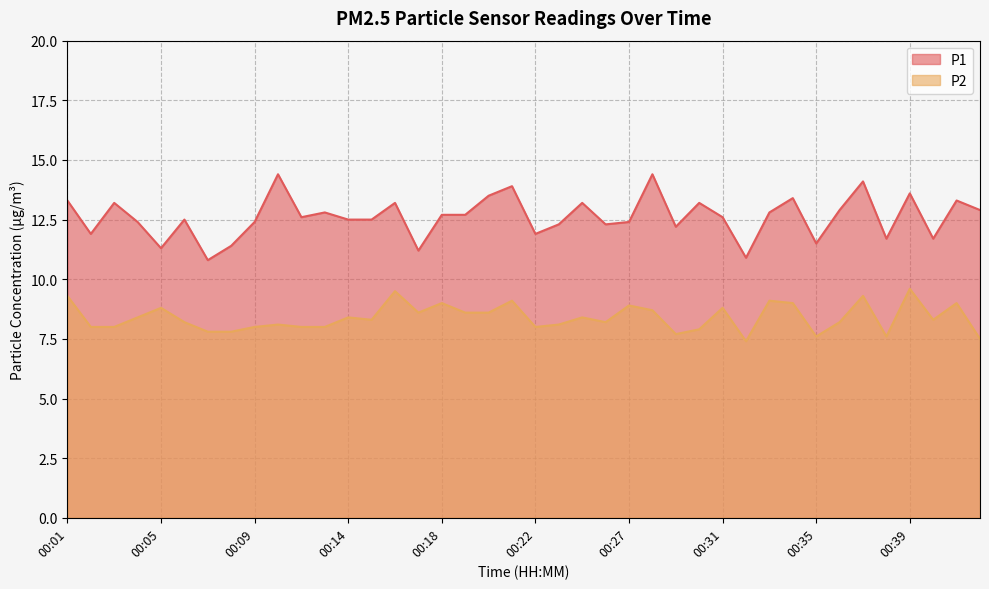

What is the sum of the P1 values at 00:25 and 00:22?

24.2